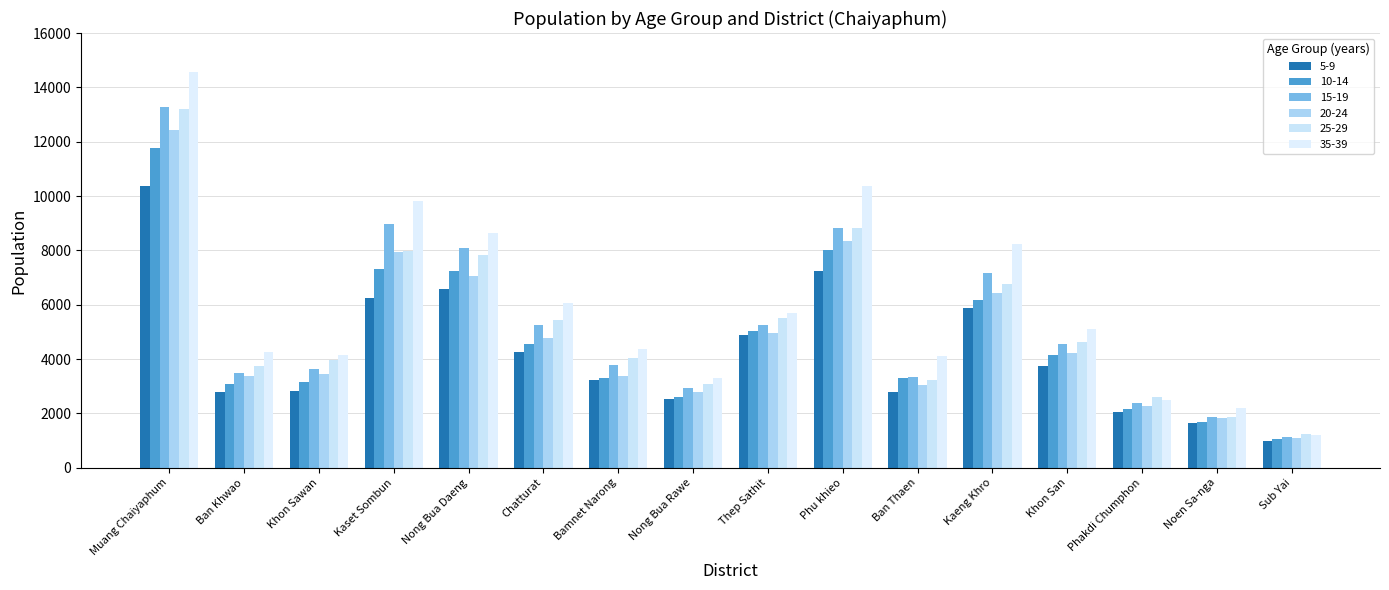

At how many categories does at least one series exceed 14501?

1